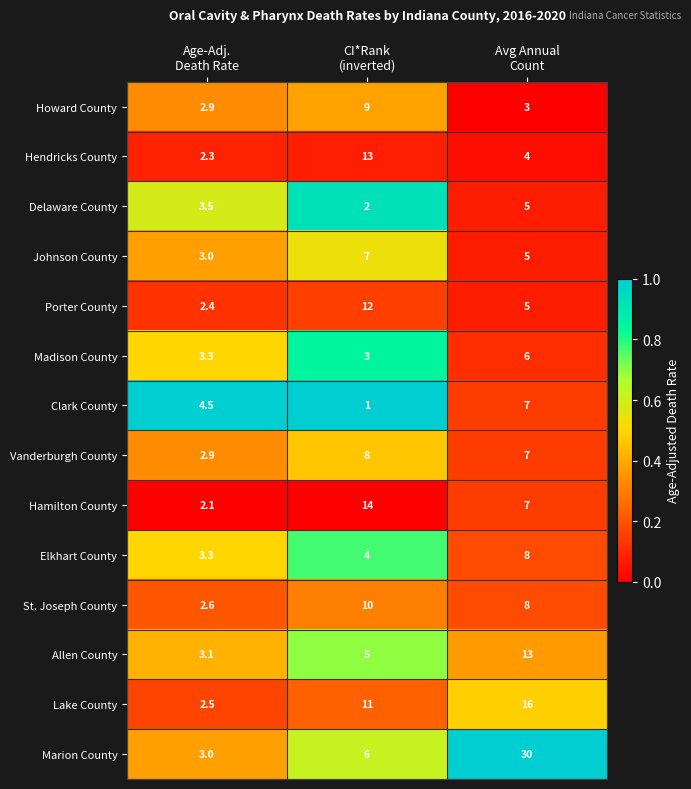

Which series has the largest range (max minus min)?

Marion County